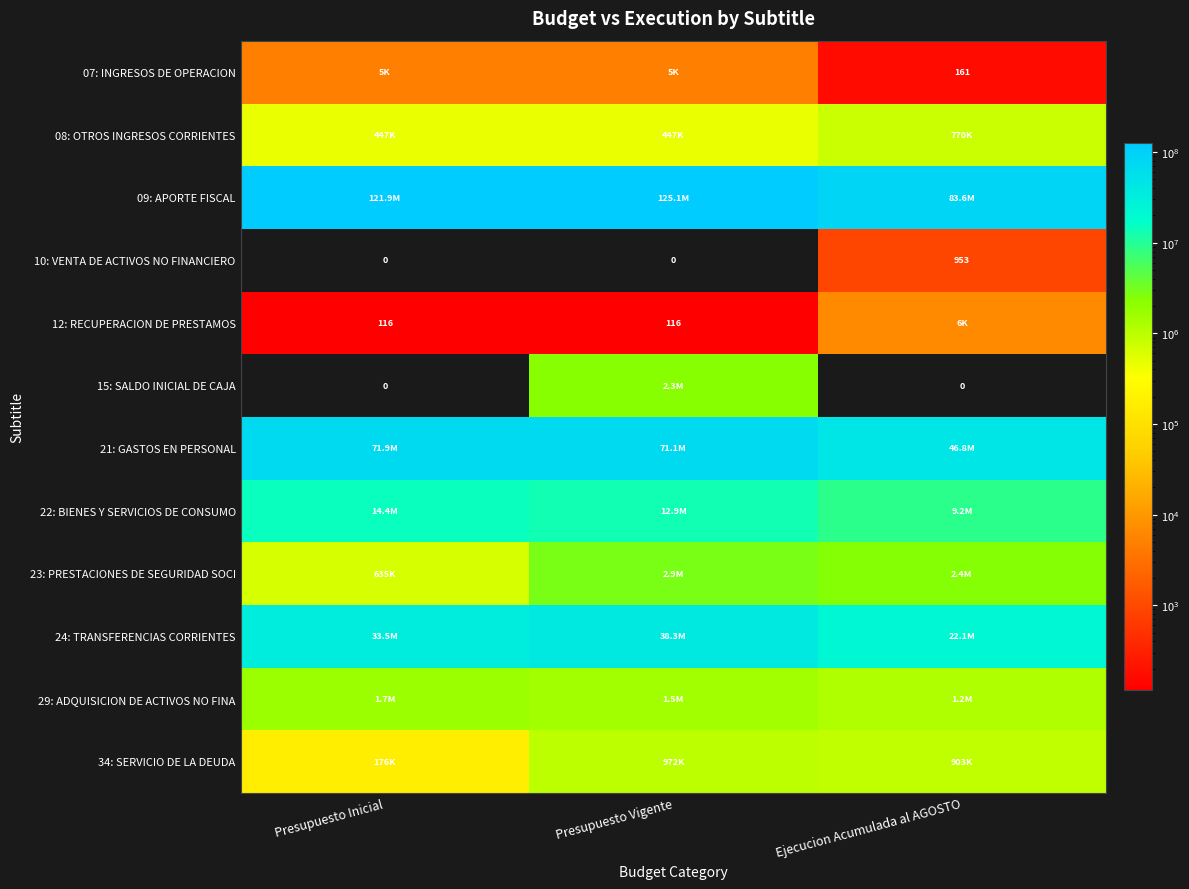

What is the sum of all 10: VENTA DE ACTIVOS NO FINANCIERO values?

953